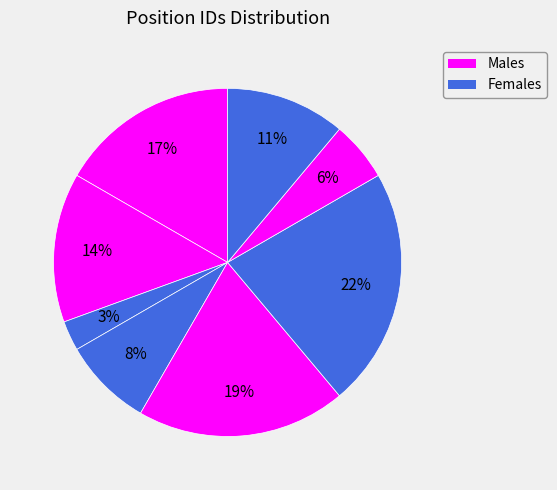

How many segments does this pie chart have?

8